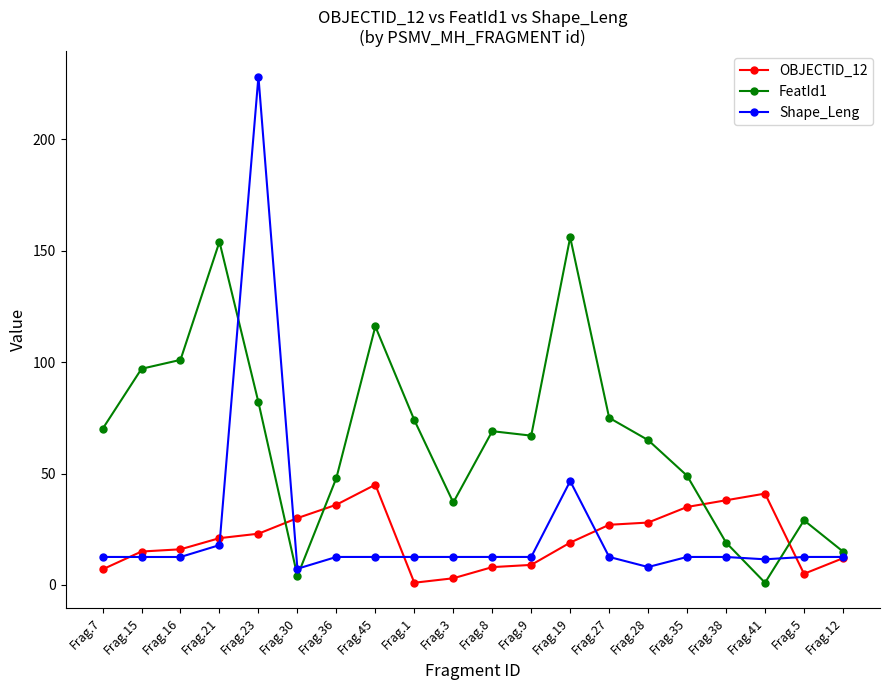

At which label does FeatId1 first exceed 69?

Frag.7